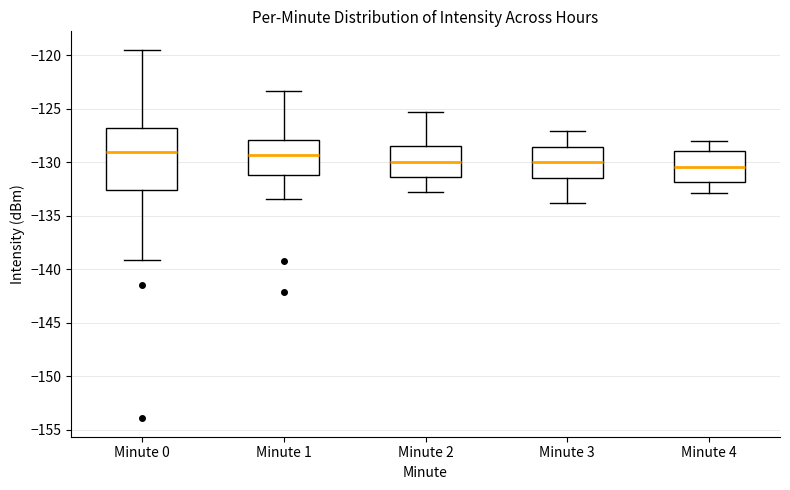

Comparing the boxes themselves (not the whiskers), which one is the tallest?

Minute 0